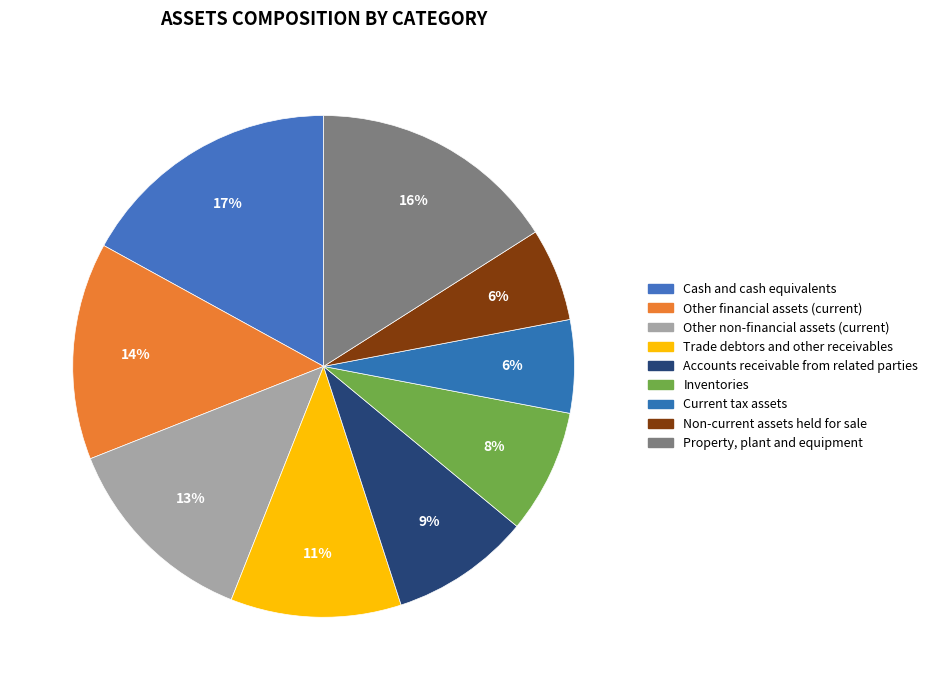

What percentage is NOT represented by Inventories?

92.0%